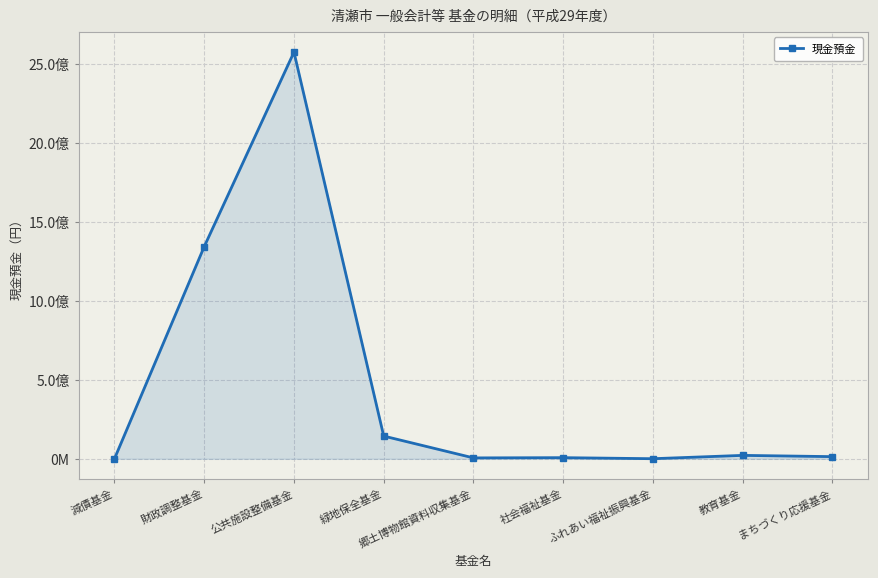

Between 財政調整基金 and 公共施設整備基金, which is larger?

公共施設整備基金